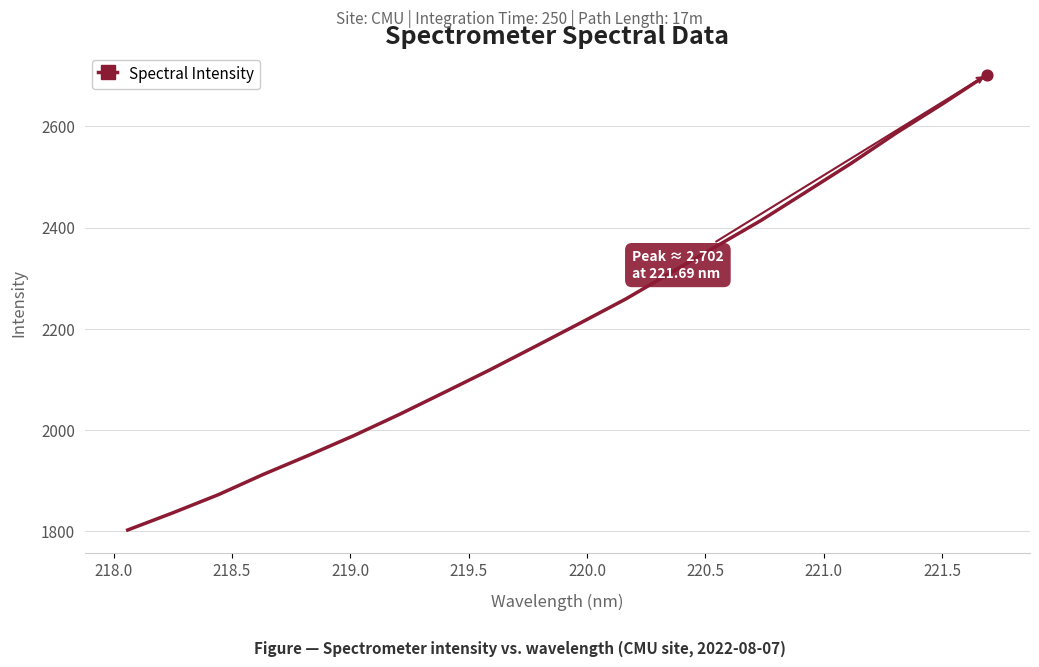

What is the greatest value displayed?

2701.8